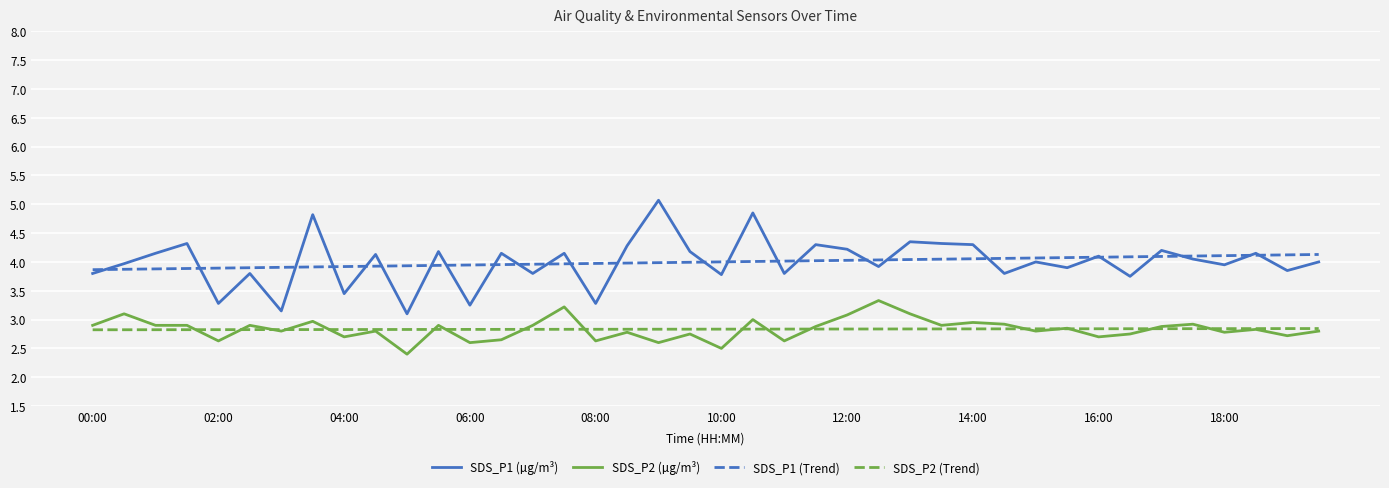

What is the minimum value for SDS_P1 (µg/m³)?

3.1